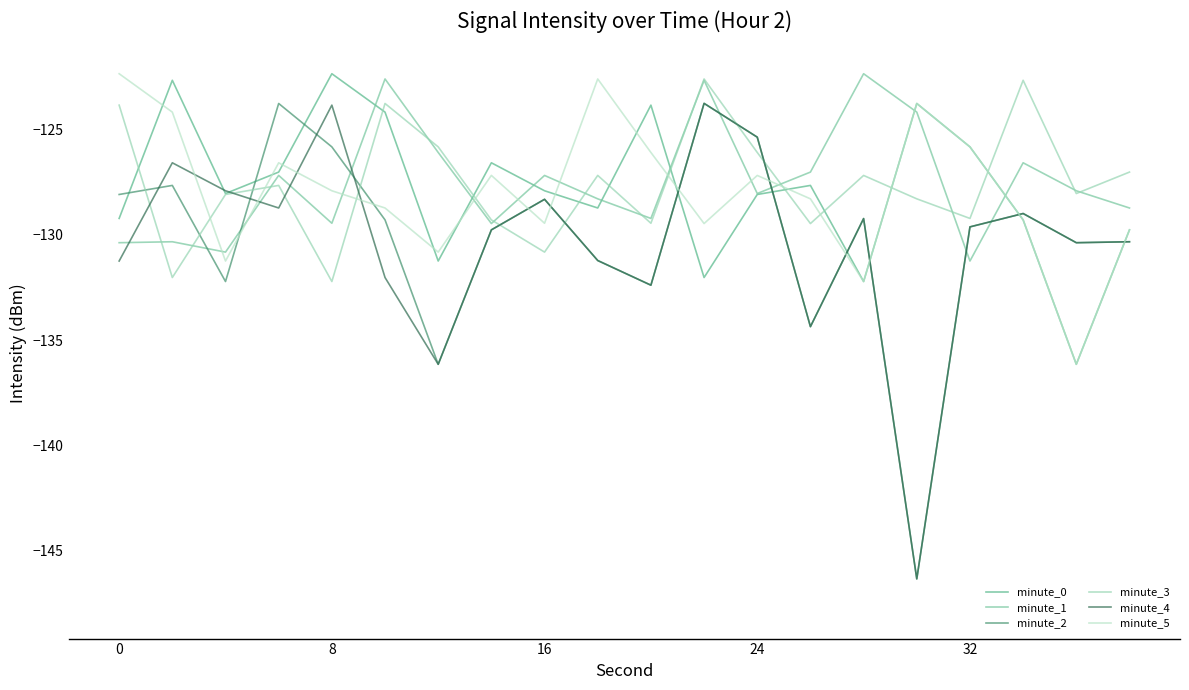

How many times do minute_2 and minute_5 cross each other?

10